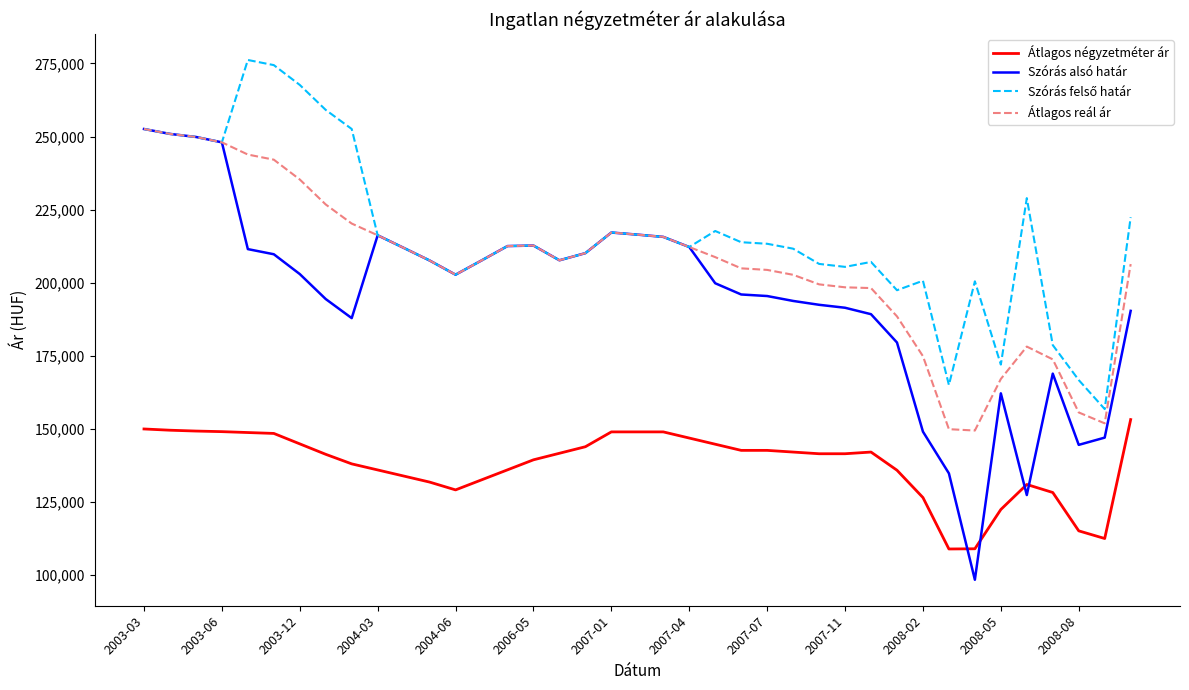

What is the minimum value for Átlagos reál ár?

149463